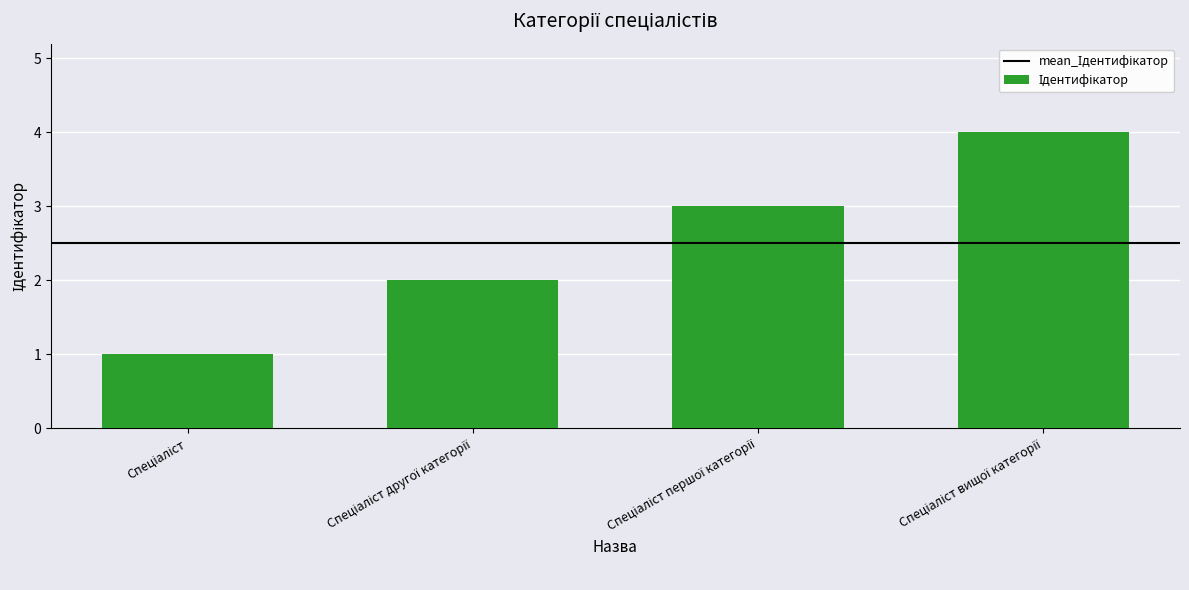

What is the sum of all values?

10